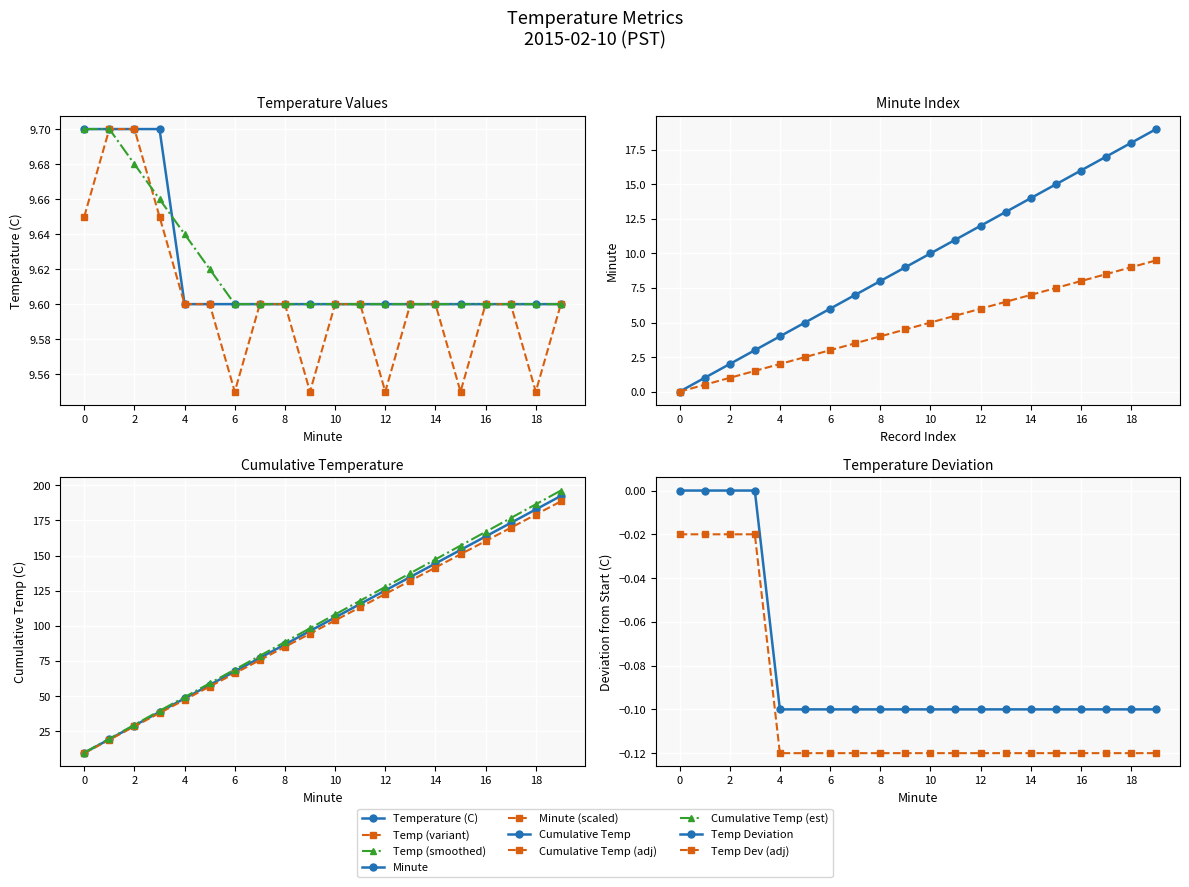

What value does the Minute series have at 10?

10.0